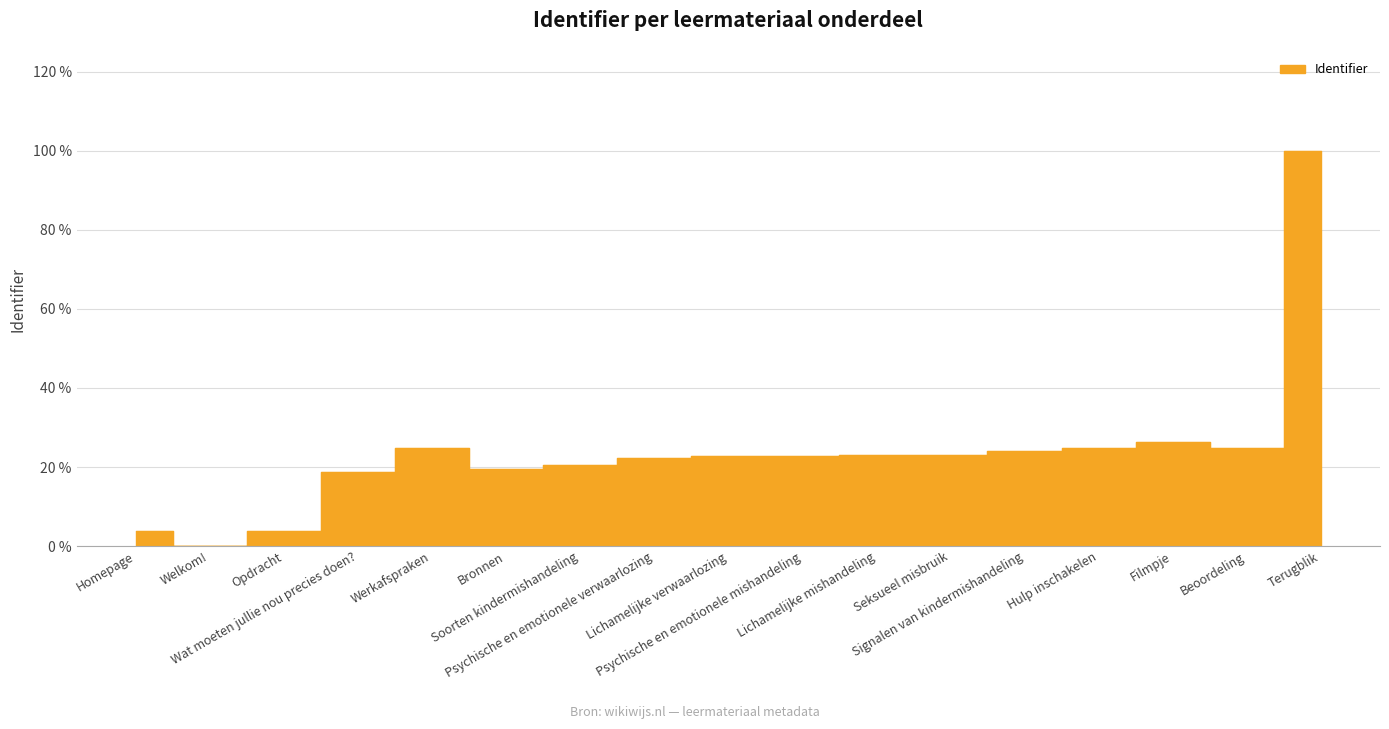

Where is the first local minimum?

Welkom!